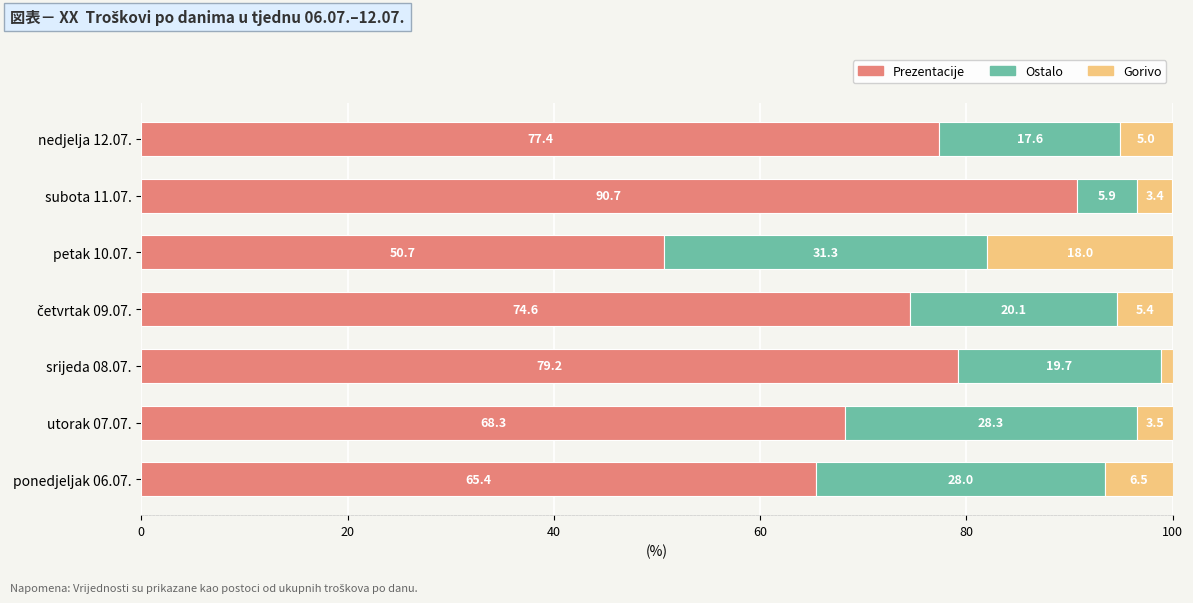

What is the average value of the Prezentacije series?

72.3